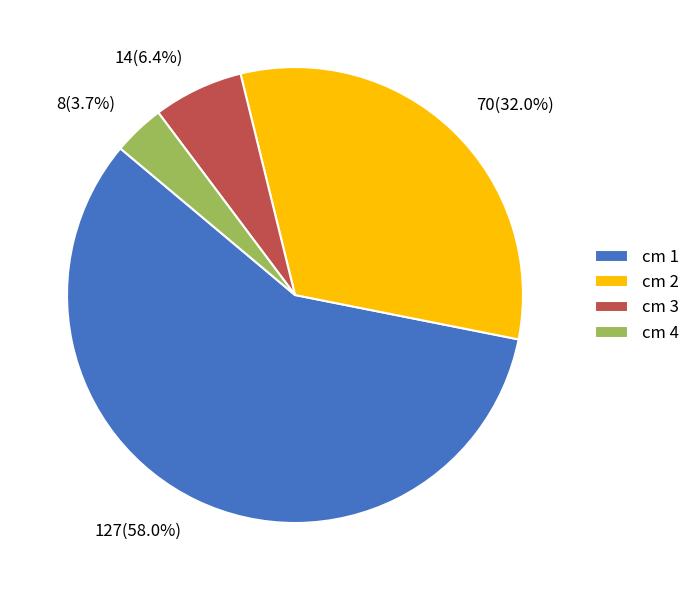

True or false: cm 1 accounts for 65% of the total.

False